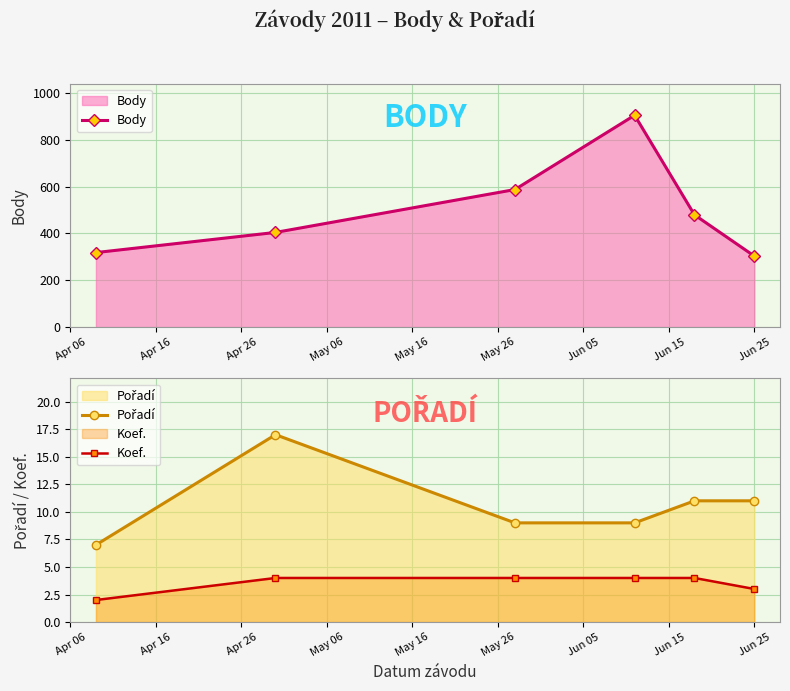

True or false: Koef. has more than 2 points higher than both neighbors.

False